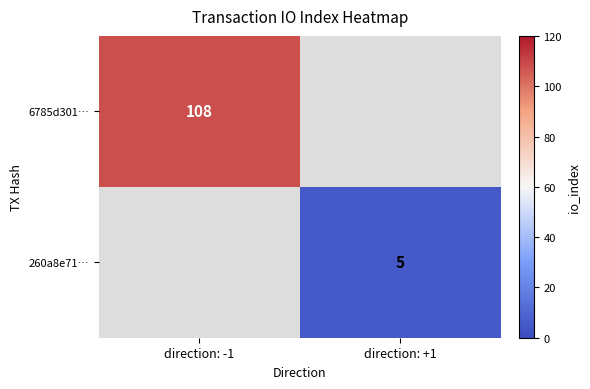

Count the number of data series in this chart.

2